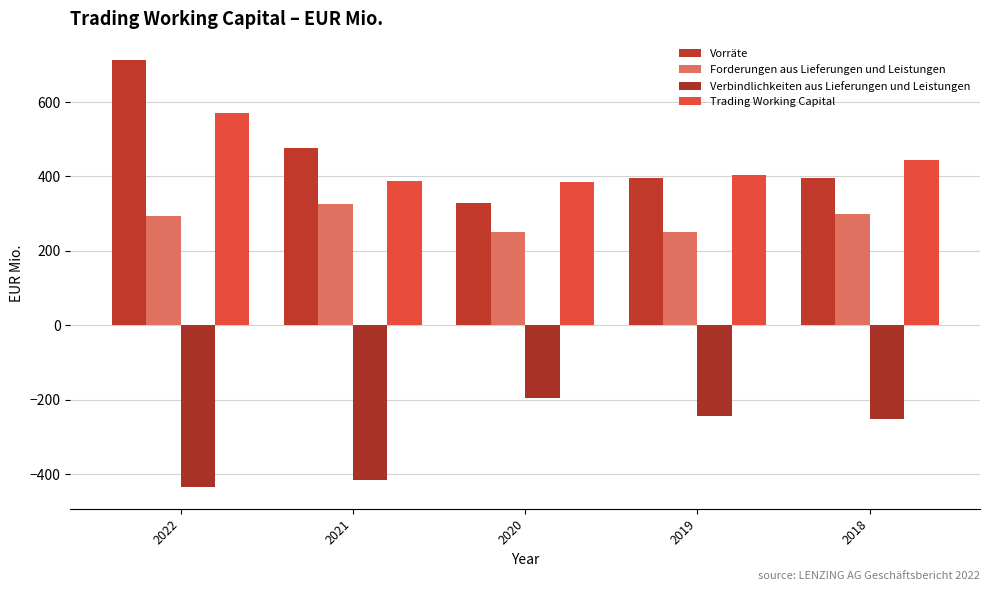

Is the value of Forderungen aus Lieferungen und Leistungen at 2020 greater than the value of Trading Working Capital at 2018?

No